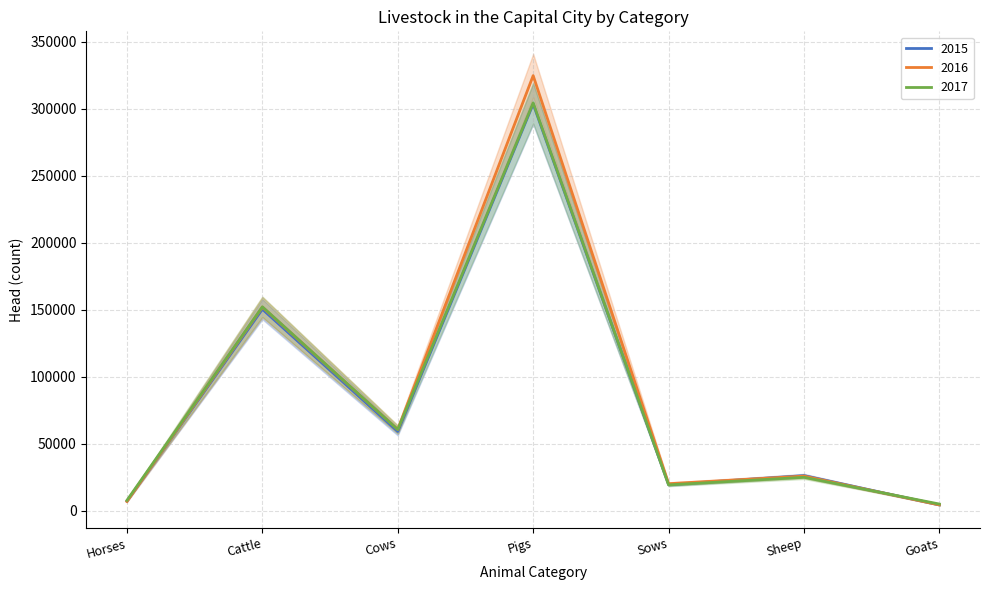

The value of 2015 at Goats is 4178. True or false?

True